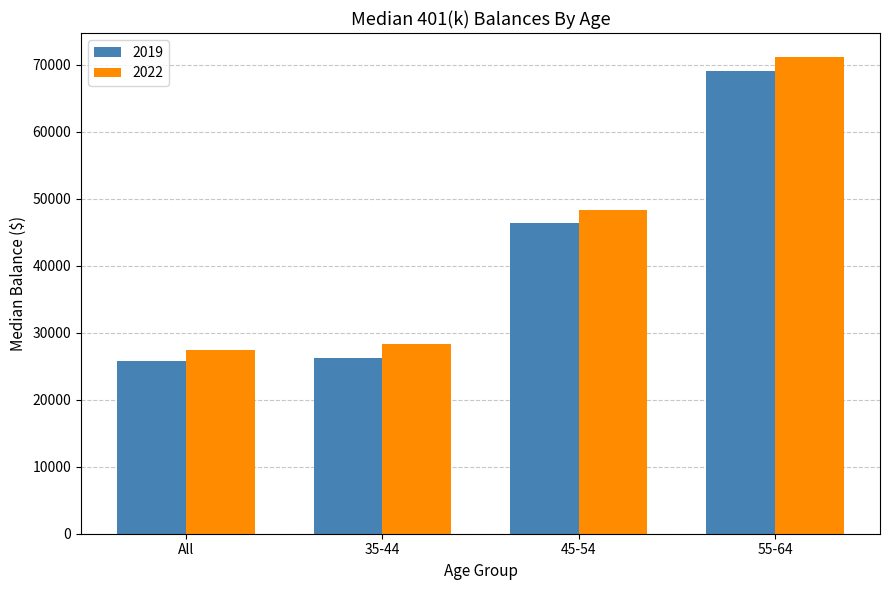

At which category is the sum across all series the highest?

55-64